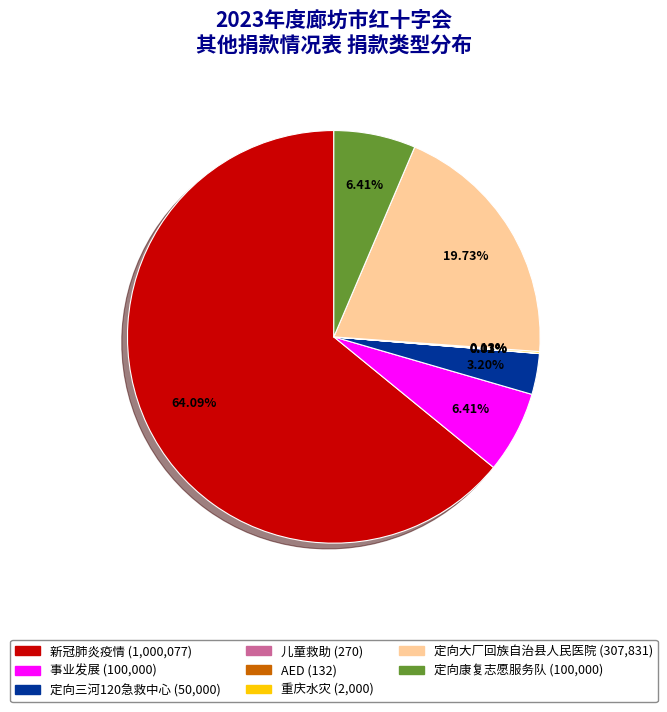

What percentage do 定向三河120急救中心 and 定向大厂回族自治县人民医院 together represent?

22.9%